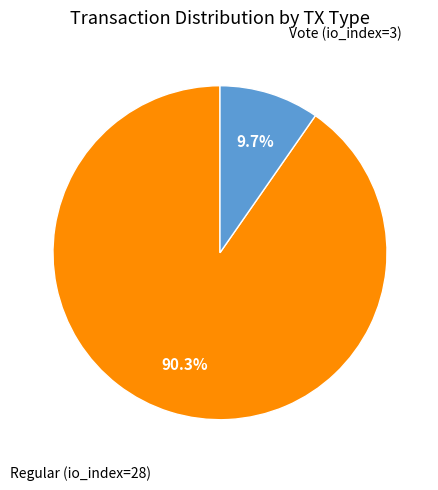

Does any single category account for the majority?

Yes